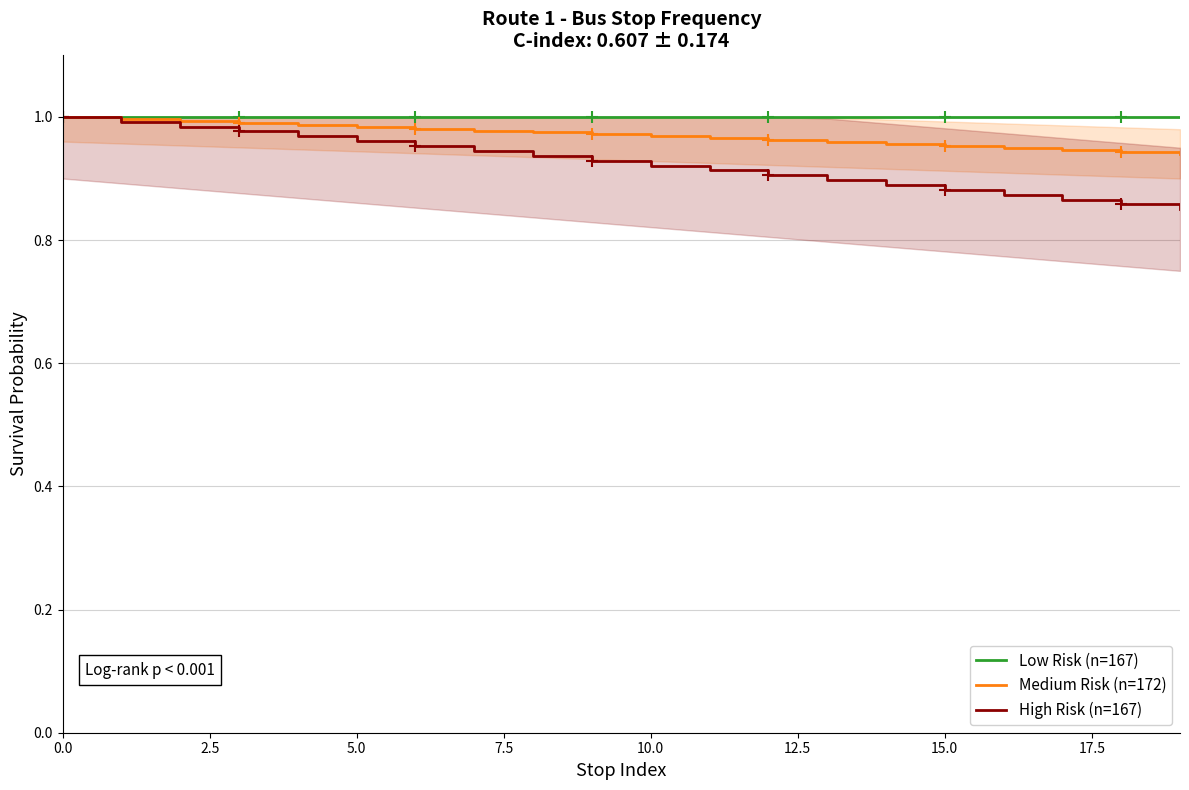

List the series in order of their overall mean, highest first.

Low Risk (n=167), Medium Risk (n=172), High Risk (n=167)